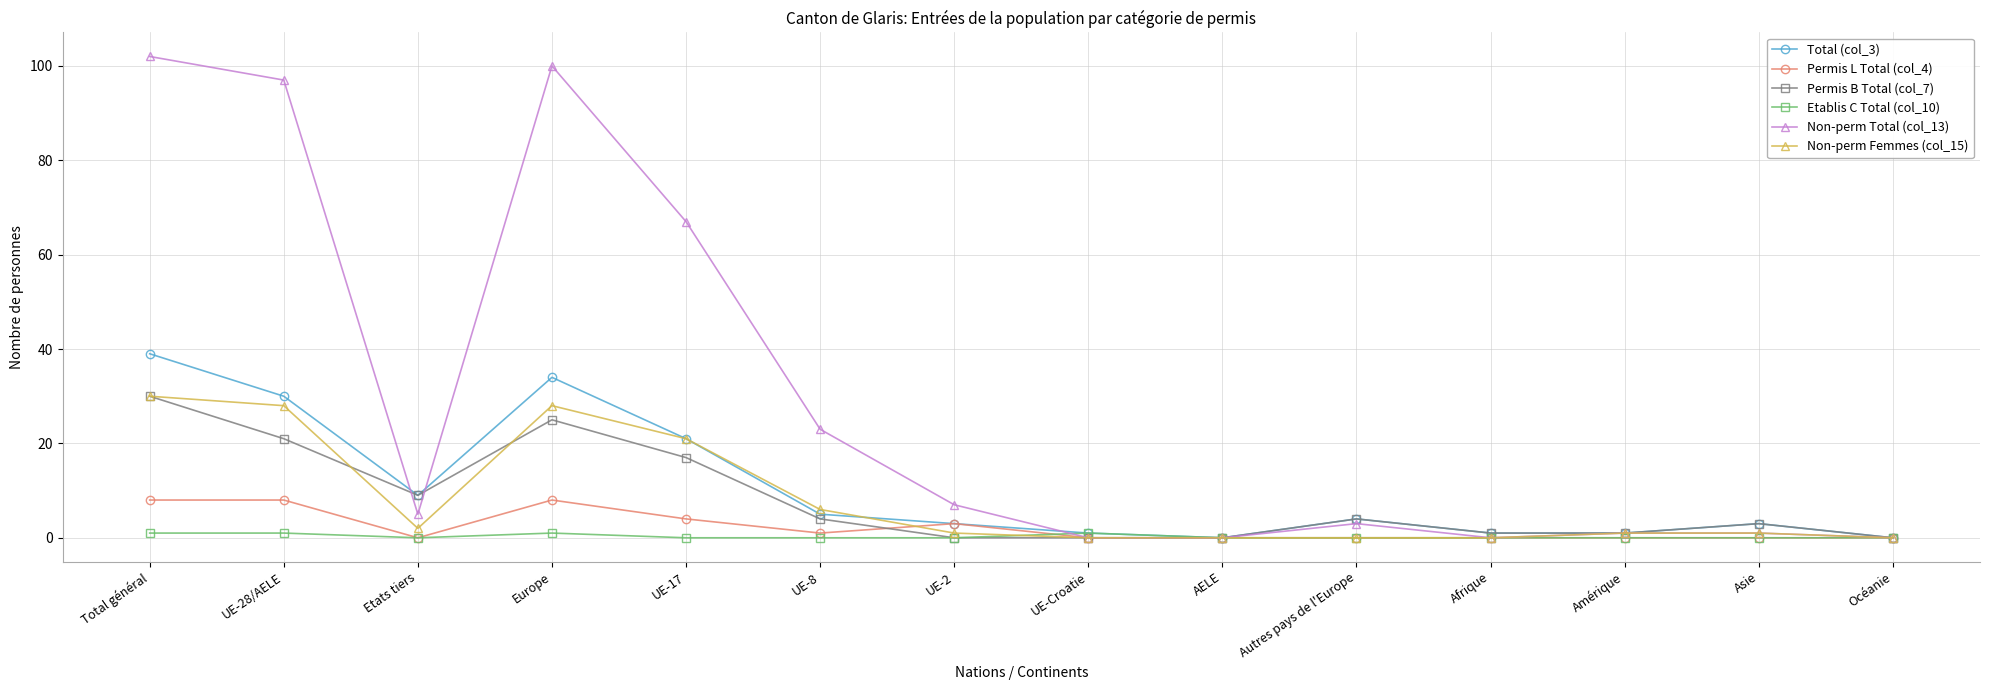

What is the difference between the highest and lowest values at Afrique?

1